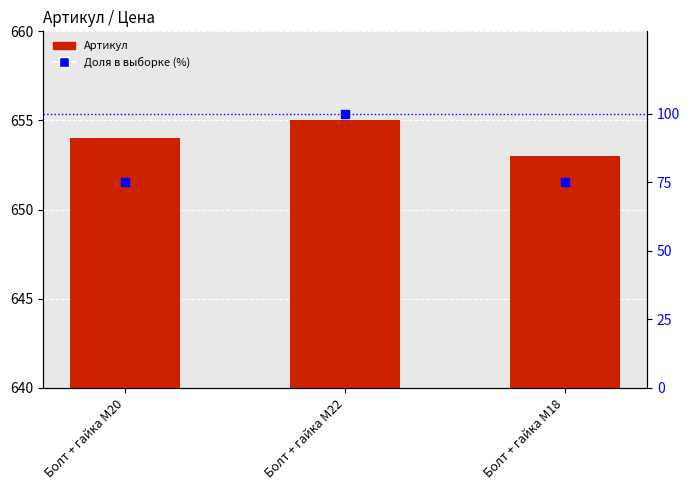

Which series reaches the maximum Y coordinate?

Артикул